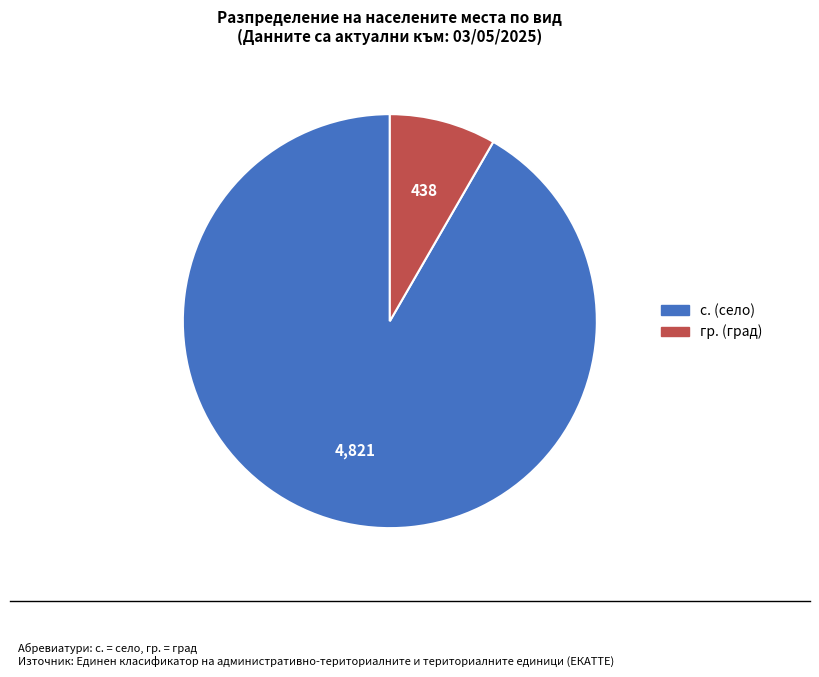

Is there a majority slice in this chart?

Yes